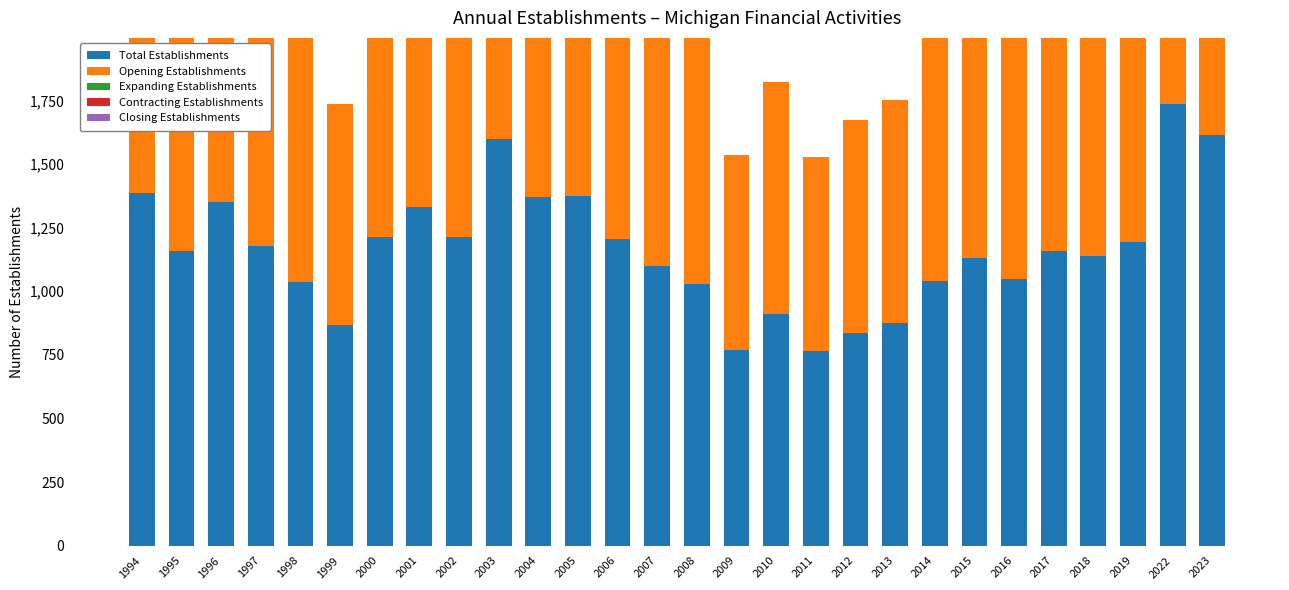

Which series has the largest total across all categories?

Total Establishments